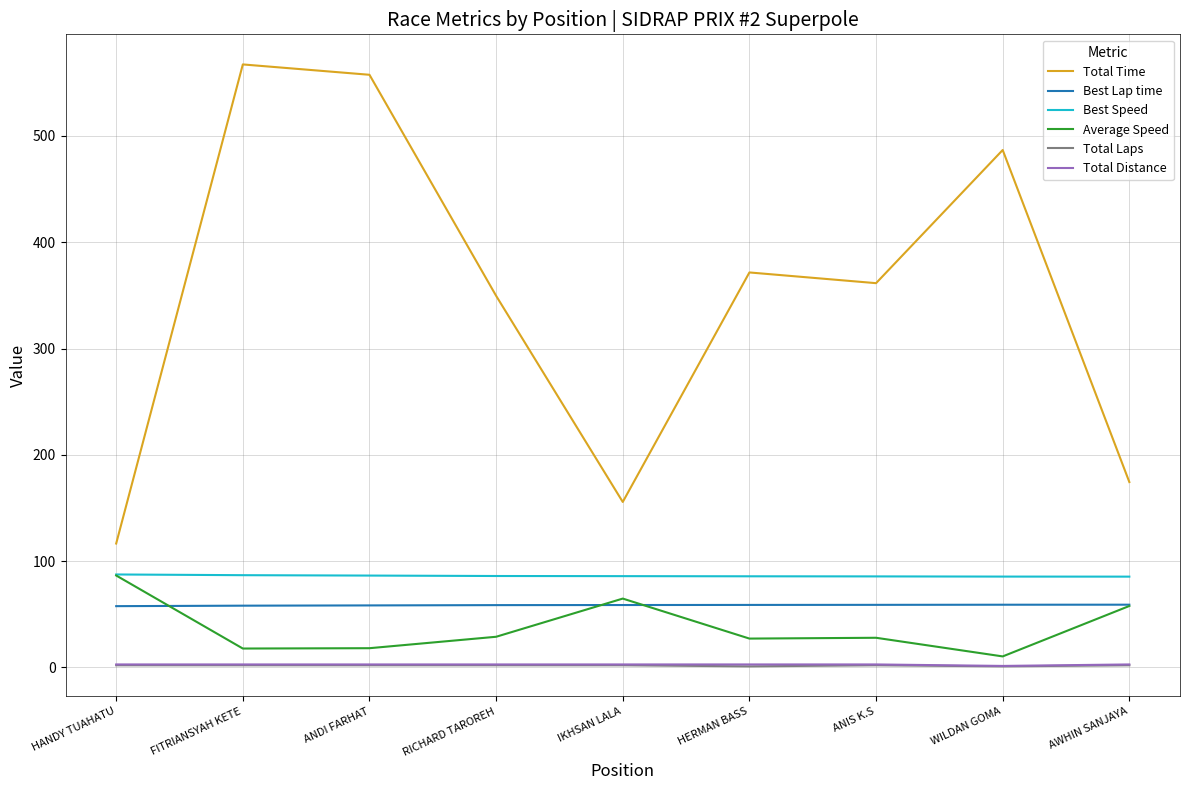

Is the value of Best Speed at ANIS K.S greater than the value of Average Speed at ANDI FARHAT?

Yes